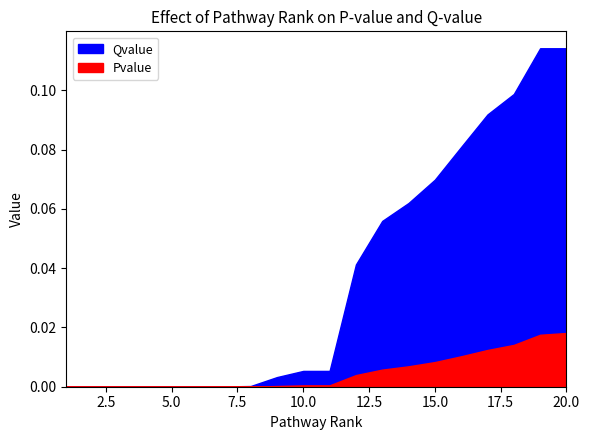

What is the highest value of the Qvalue series?

0.1